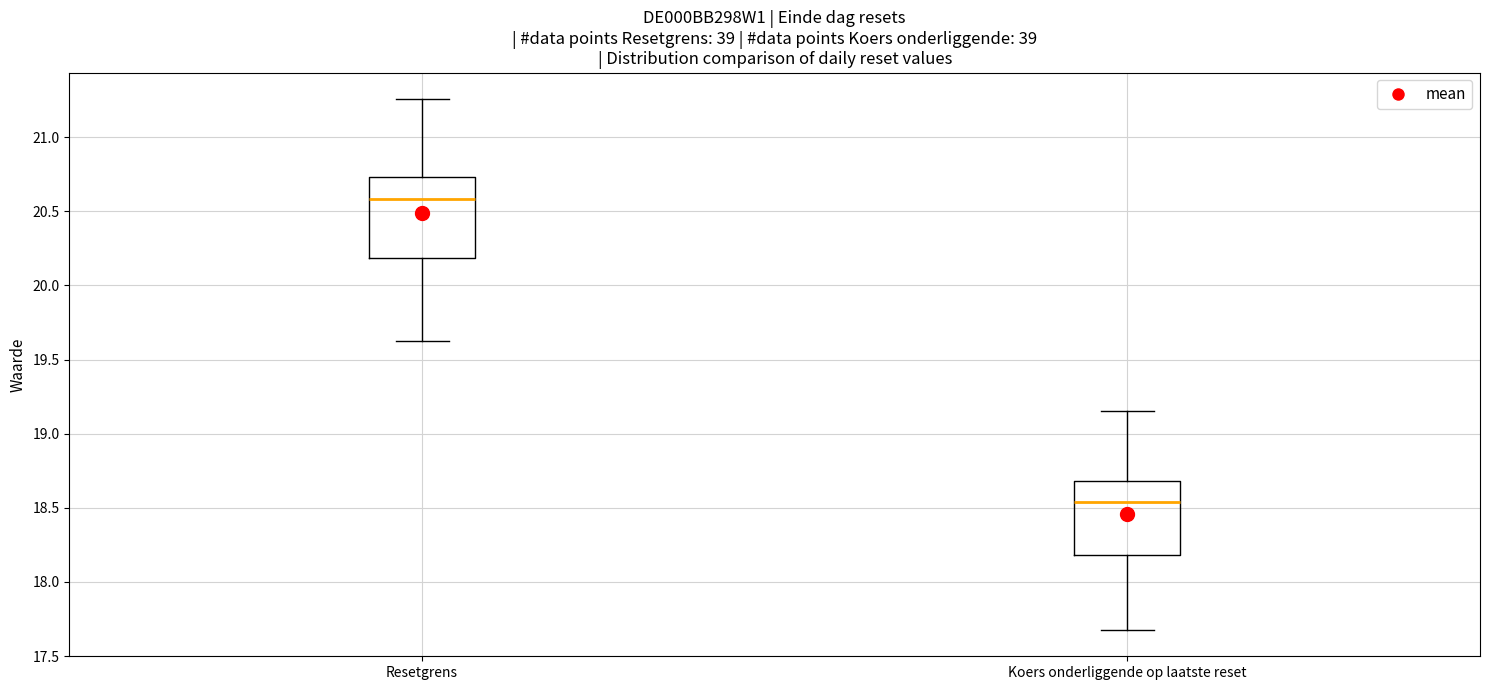

Reading left to right, transcribe this box plot: for each box, give where its median line is, the range the box spans, and where its two whiskers end, as read against the y-axis. The values are not printed on the chart, so give them approximately, as read against the axis.

Resetgrens: median 20.60, box 20.20 to 20.75, whiskers 19.60 to 21.25
Koers onderliggende op laatste reset: median 18.55, box 18.20 to 18.70, whiskers 17.70 to 19.15